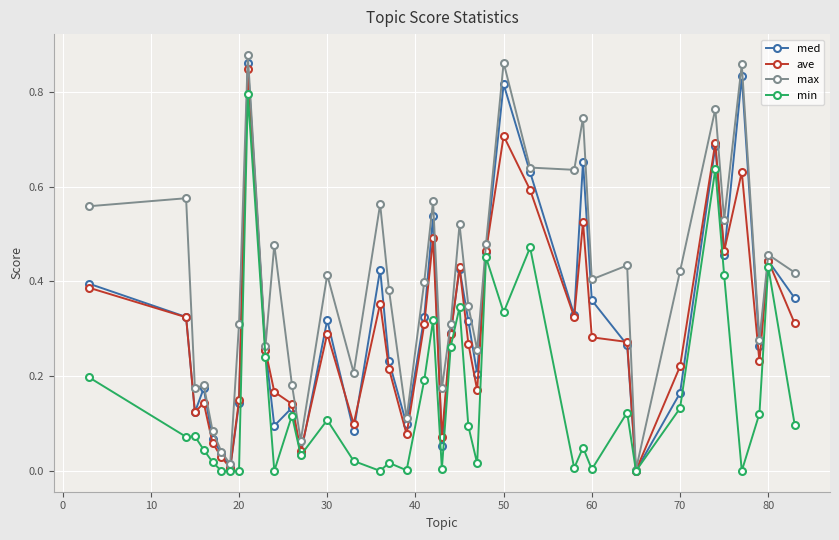

Which series has the largest total across all categories?

max